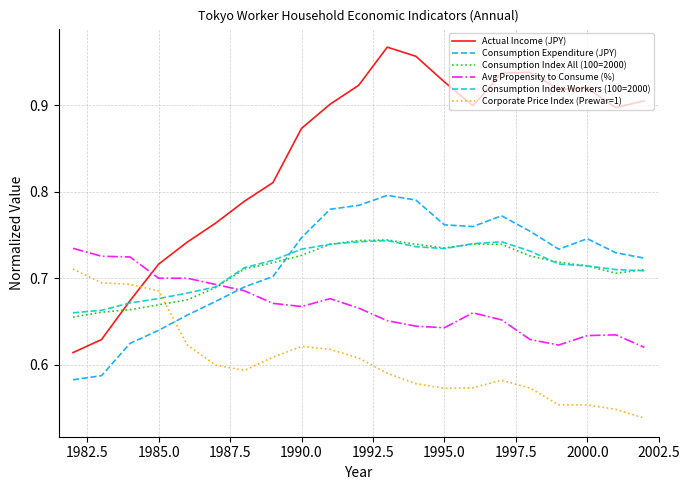

Which series has the largest total across all categories?

Actual Income (JPY)